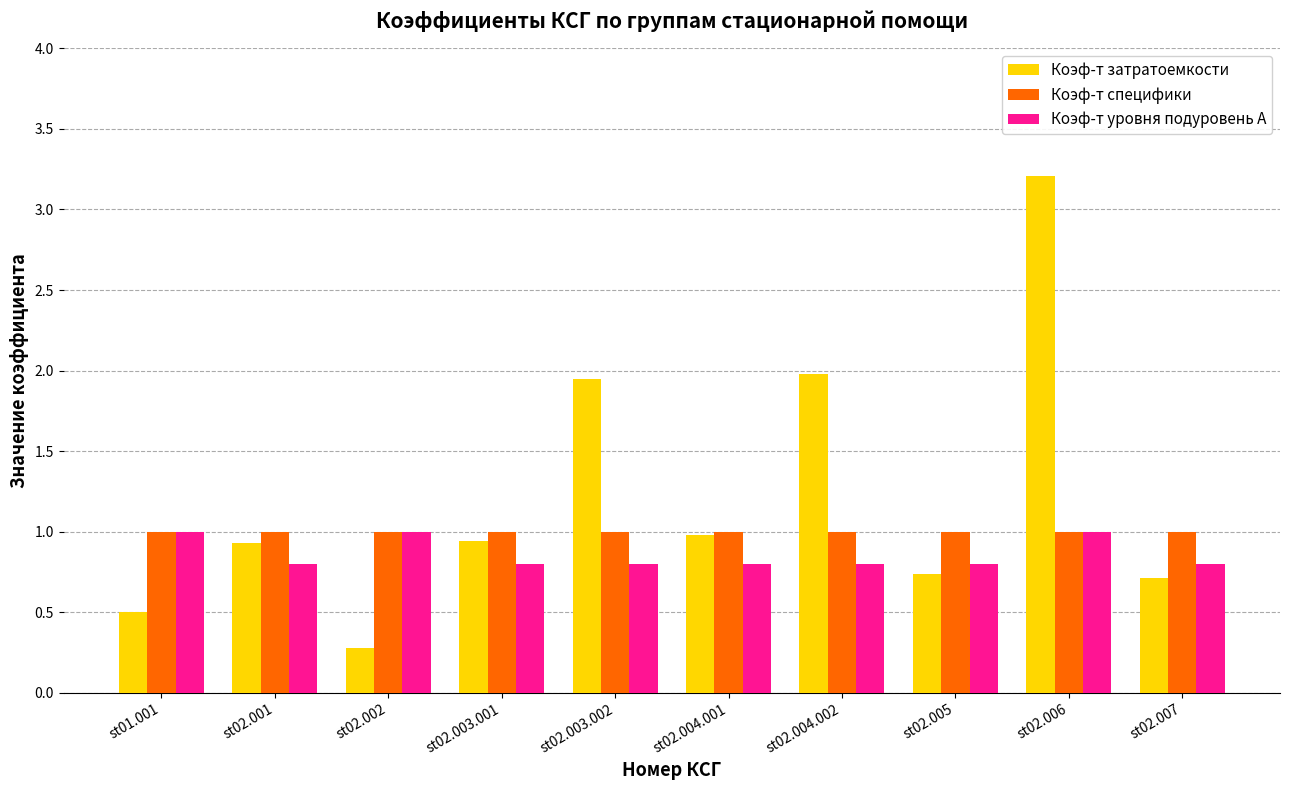

What is the highest value of the Коэф-т затратоемкости series?

3.2